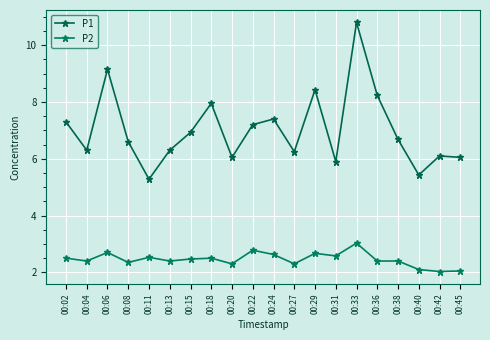

How many lines are shown in the chart?

2